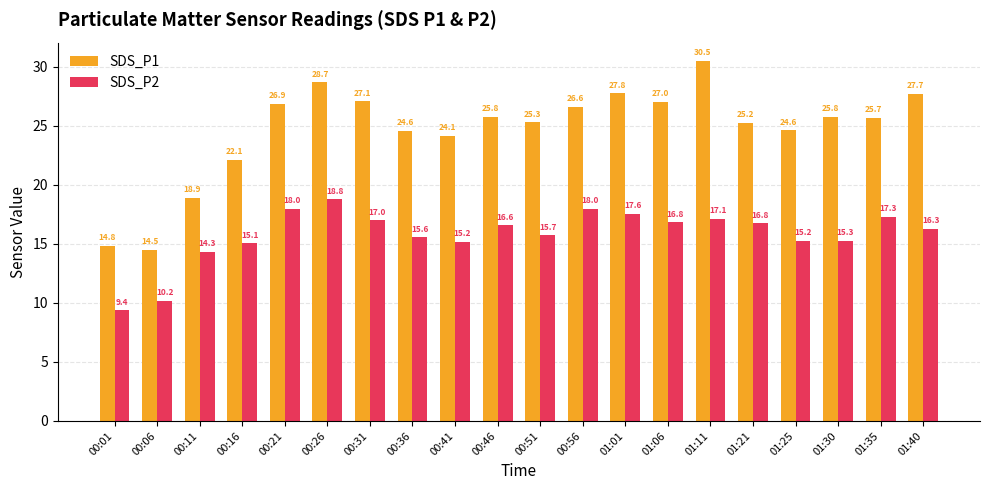

What is the difference between the second highest and minimum values in the SDS_P1 series?

14.2